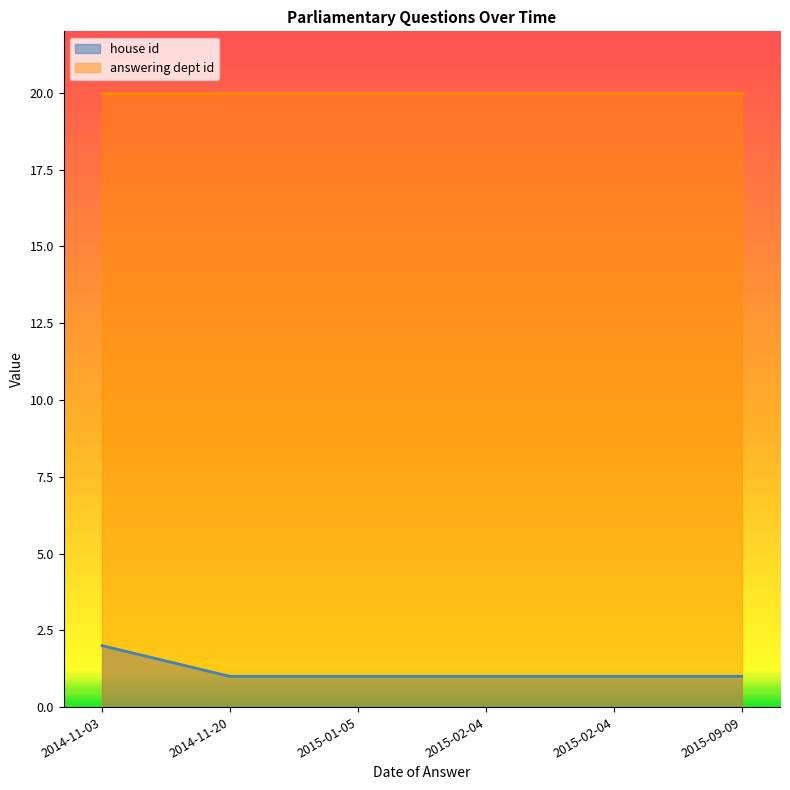

Which series has the widest spread of values?

house id